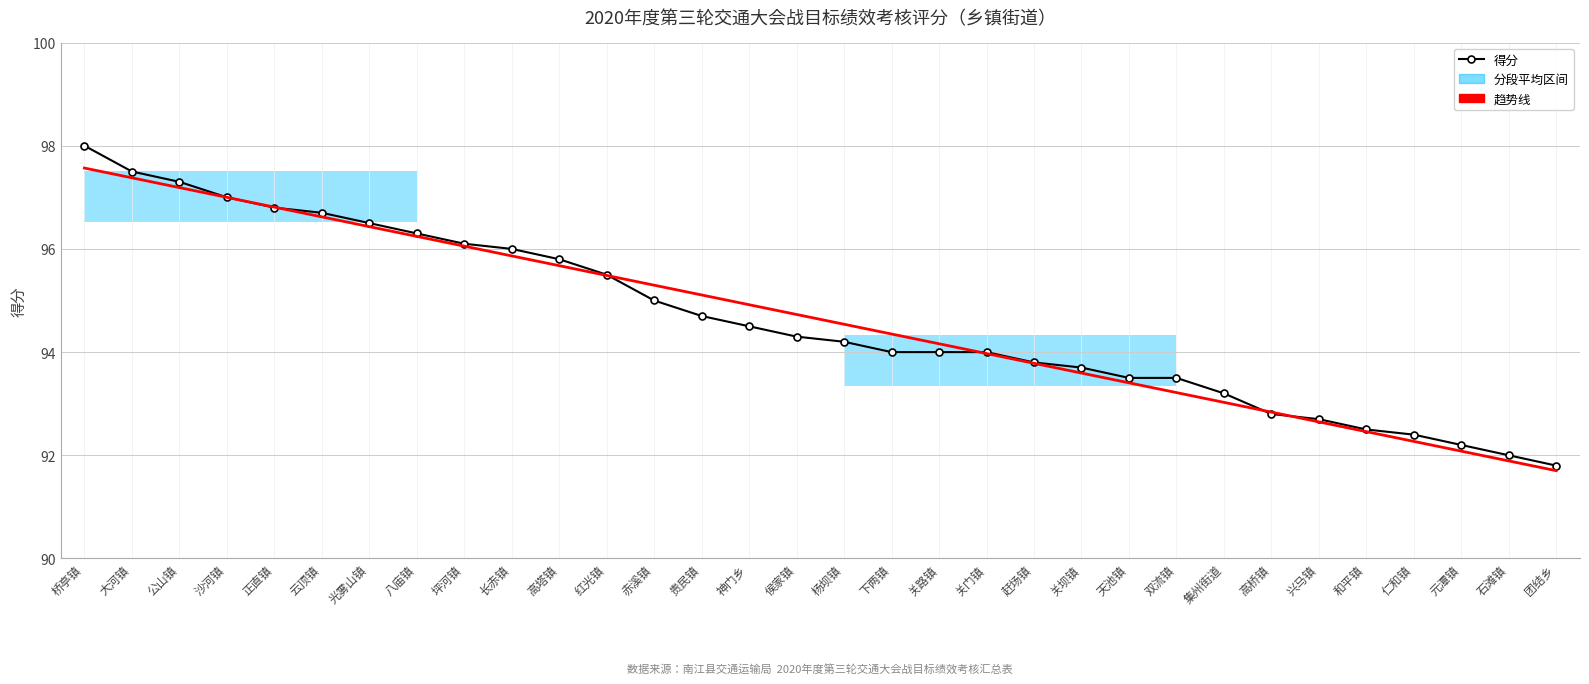

At how many categories does at least one series exceed 91?

32